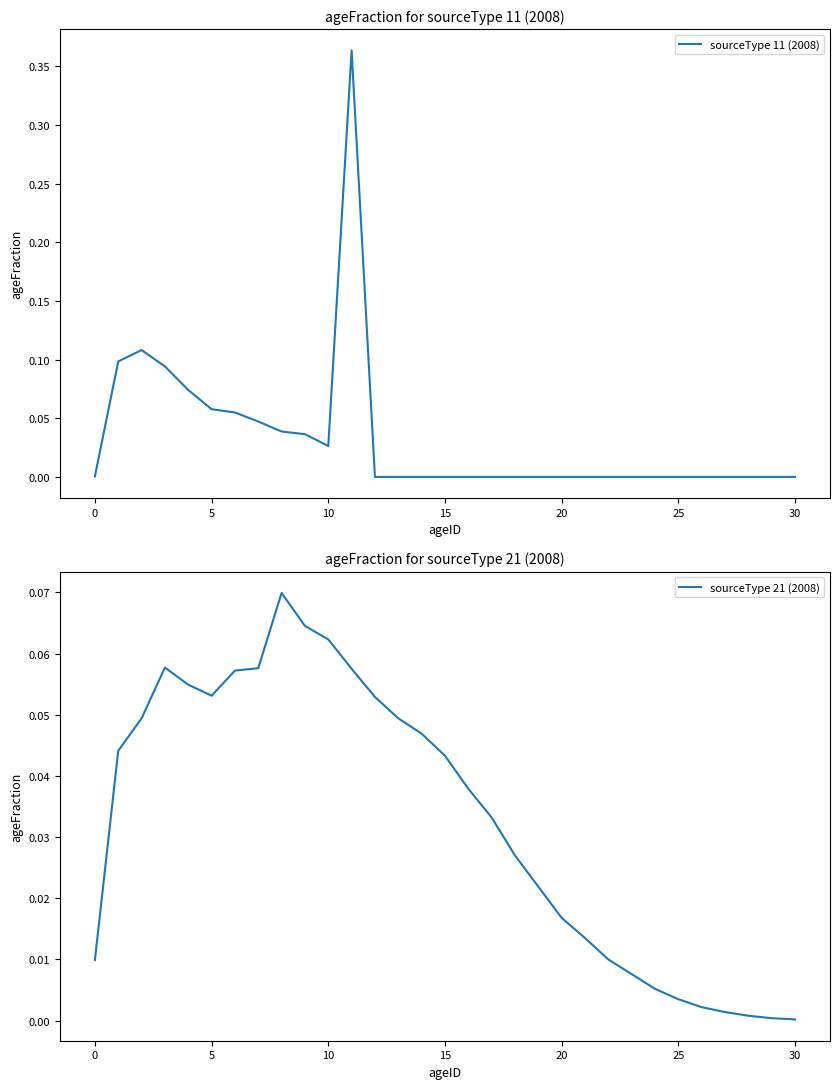

Which series has the largest total across all categories?

sourceType 21 (2008)